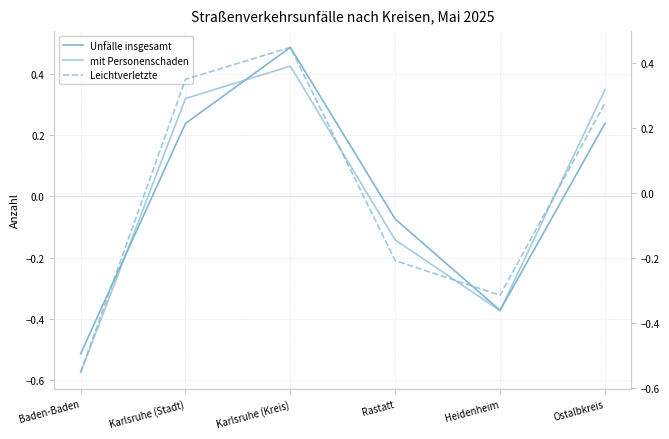

Which series has the largest range (max minus min)?

Unfälle insgesamt